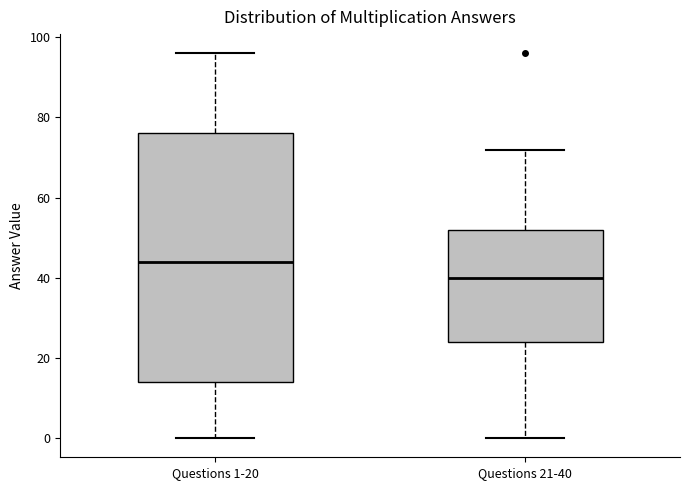

Reading left to right, read every box against the y-axis: the position of its median line, the range the box covers, and the ends of its whiskers. The values are not printed on the chart, so give them approximately, as read against the axis.

Questions 1-20: median 44, box 14 to 76, whiskers 0 to 96
Questions 21-40: median 40, box 24 to 52, whiskers 0 to 72